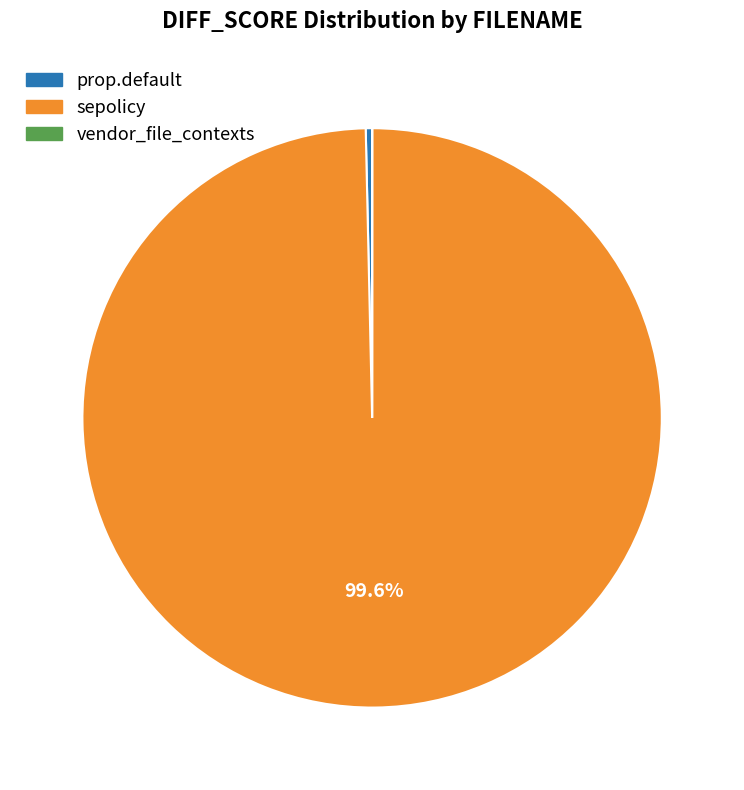

What percentage is NOT represented by sepolicy?

0.4%